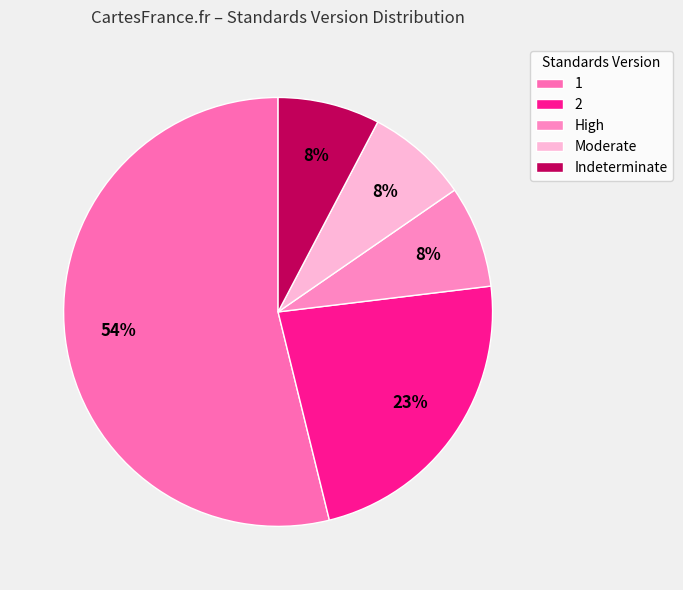

Which slice represents more than half of the pie?

1